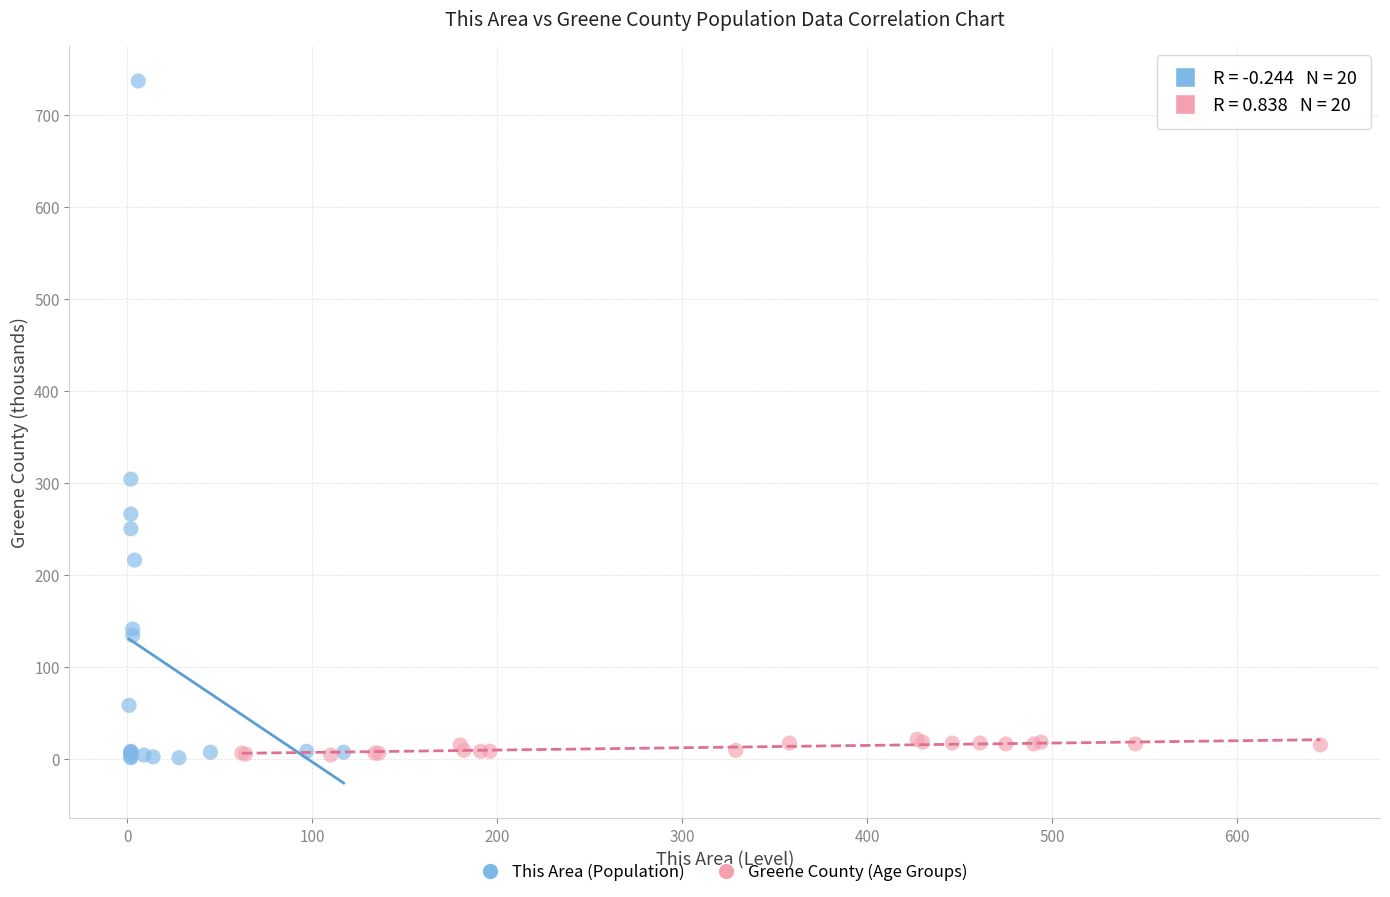

Which series has the widest spread of Y values?

This Area (Population)